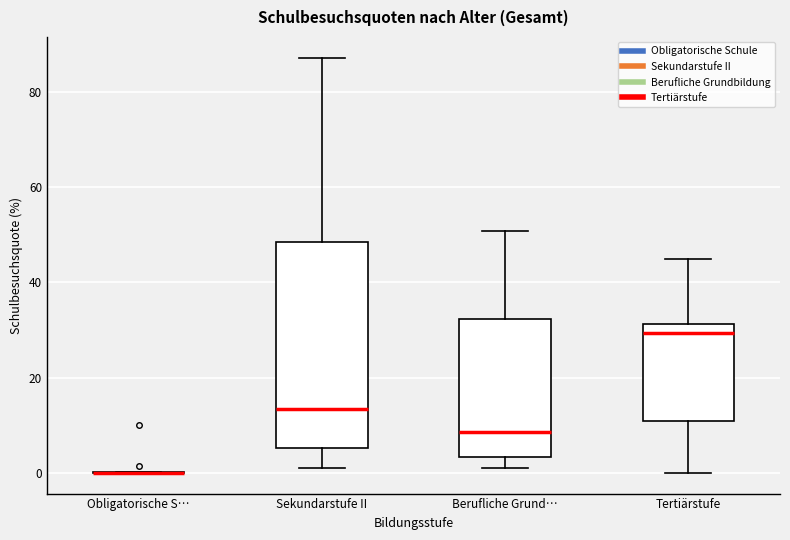

Where is the upper edge of the box for Sekundarstufe II on the y-axis? The values are not printed on the chart, so give them approximately, as read against the axis.

48